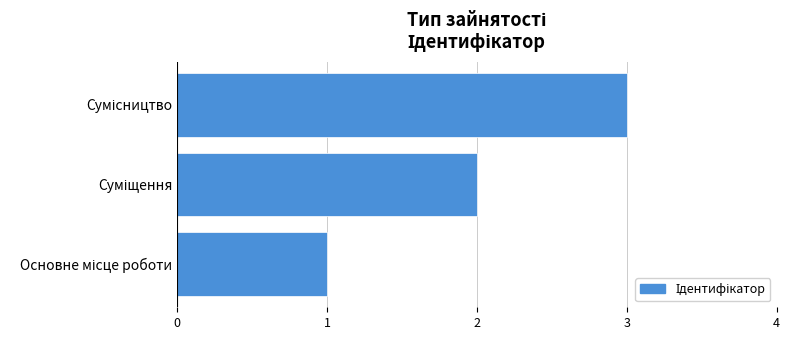

How many bars are there in total?

3